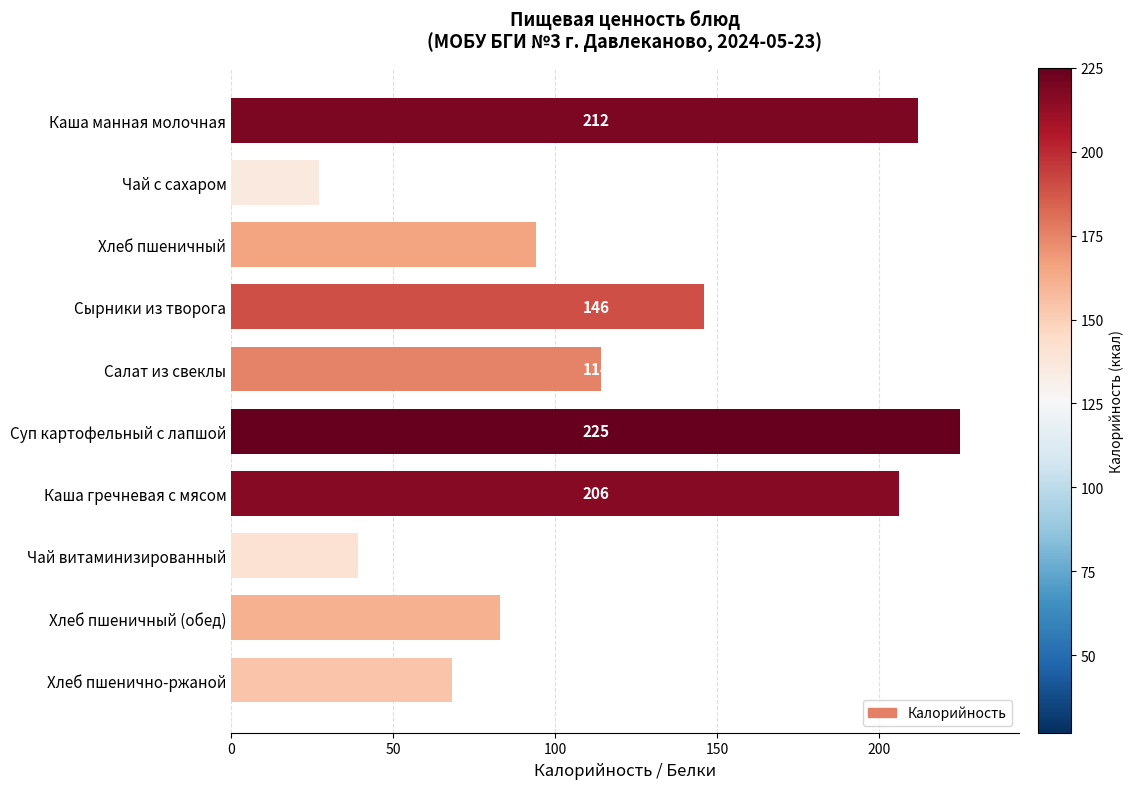

Which has a higher value, Каша гречневая с мясом or Каша манная молочная?

Каша манная молочная